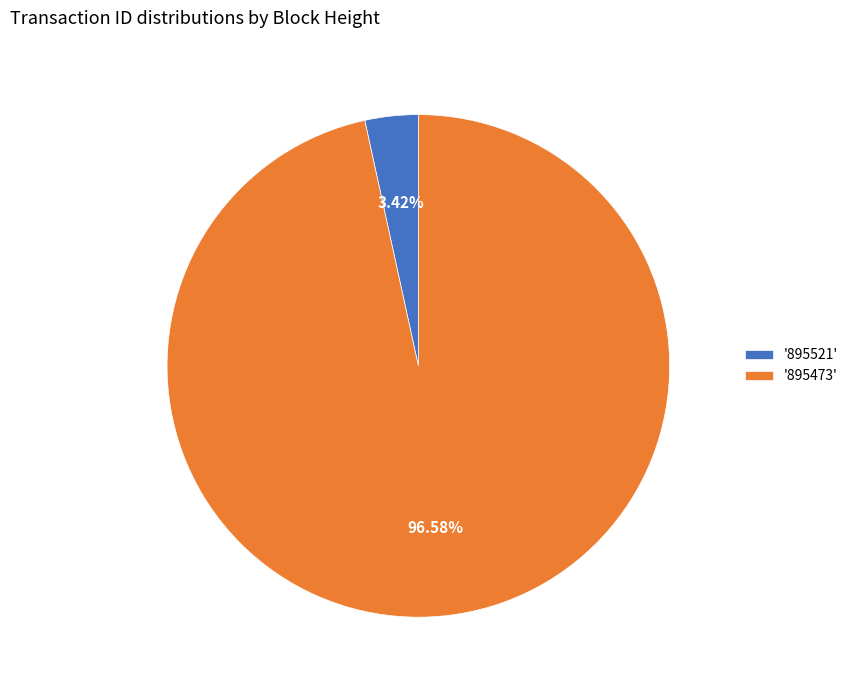

Do '895473' and '895521' together represent more than half of the pie?

Yes